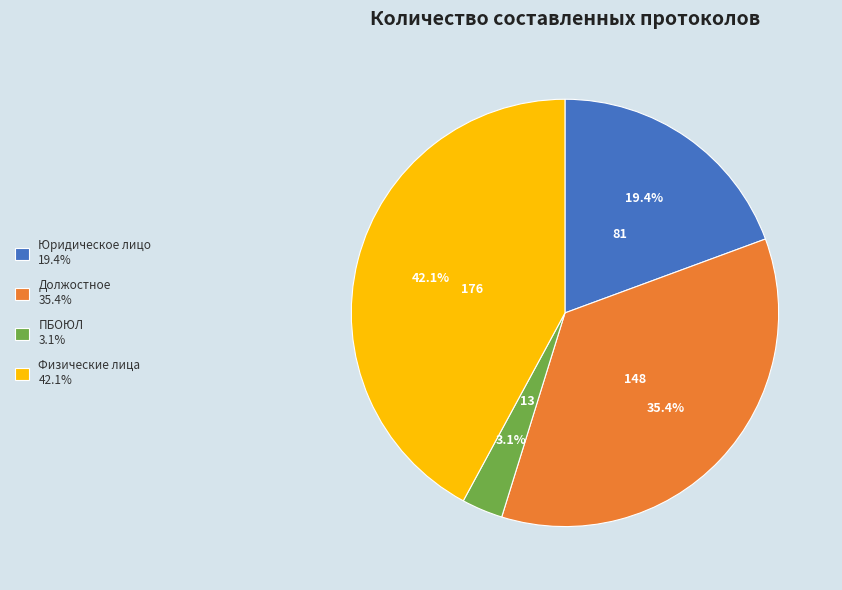

To the nearest percent, what portion does Юридическое лицо represent?

19%